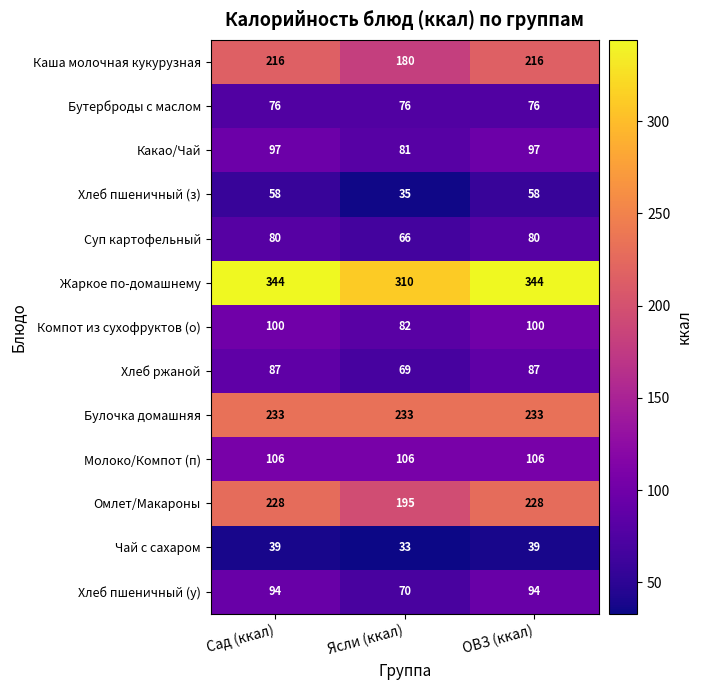

Which category has the lowest value in the Каша молочная кукурузная series?

Ясли (ккал)